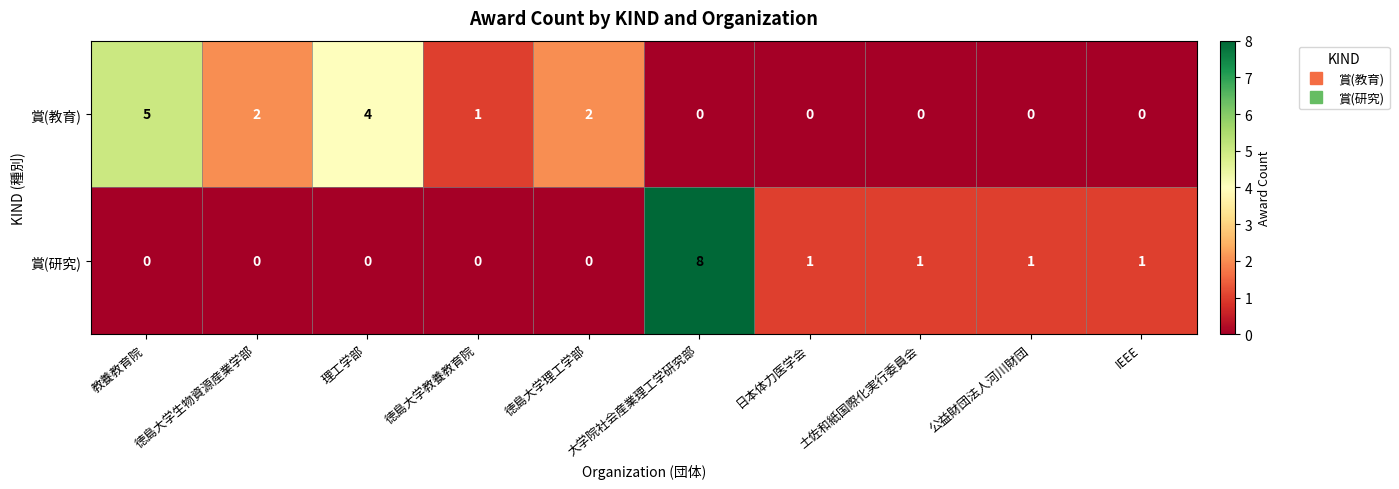

Which category has the highest value across all series?

大学院社会産業理工学研究部